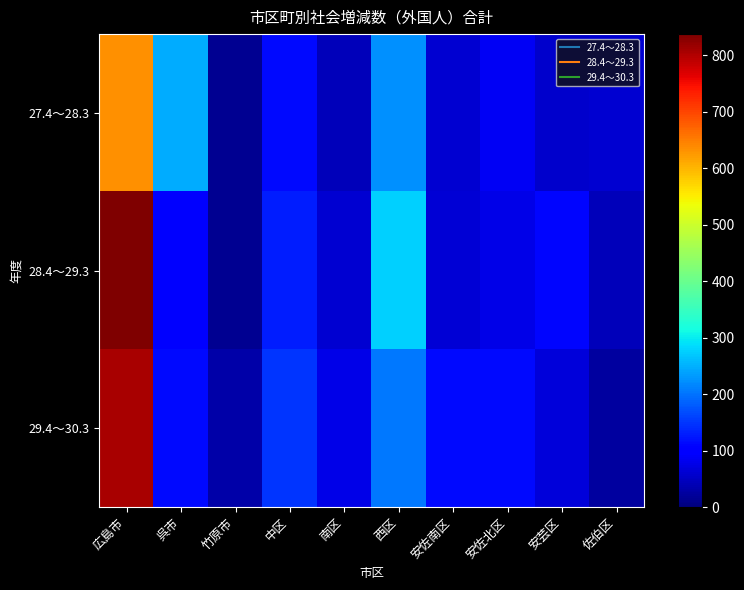

Rank the series by their average value, from lowest to highest.

27.4～28.3, 29.4～30.3, 28.4～29.3